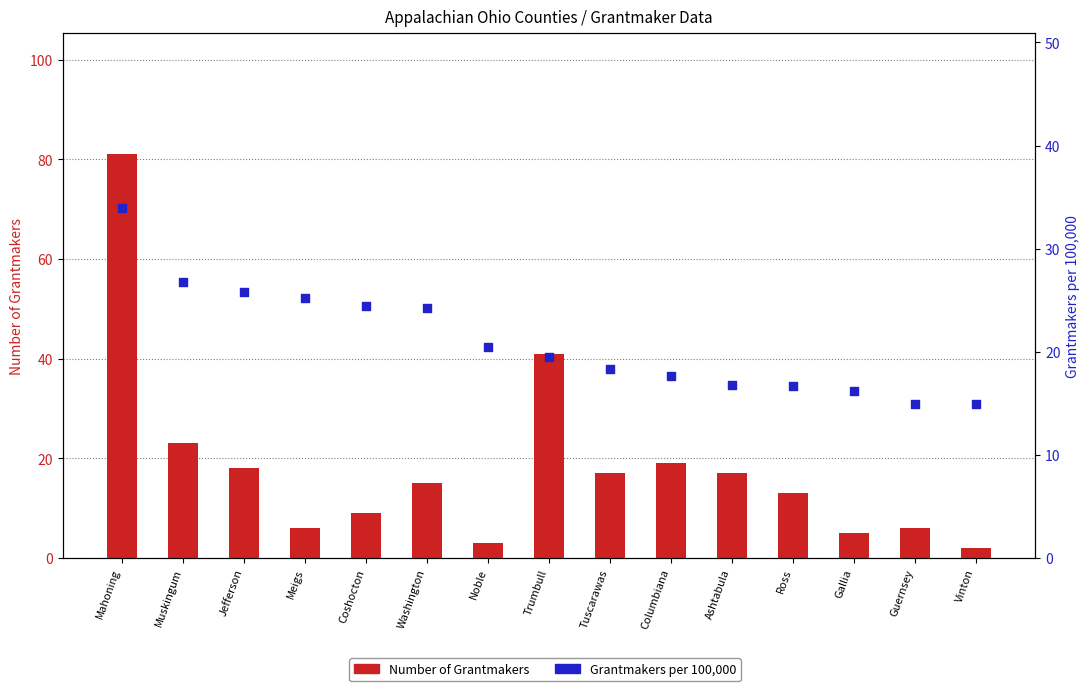

Which series has the largest Y range (max minus min)?

Number of Grantmakers